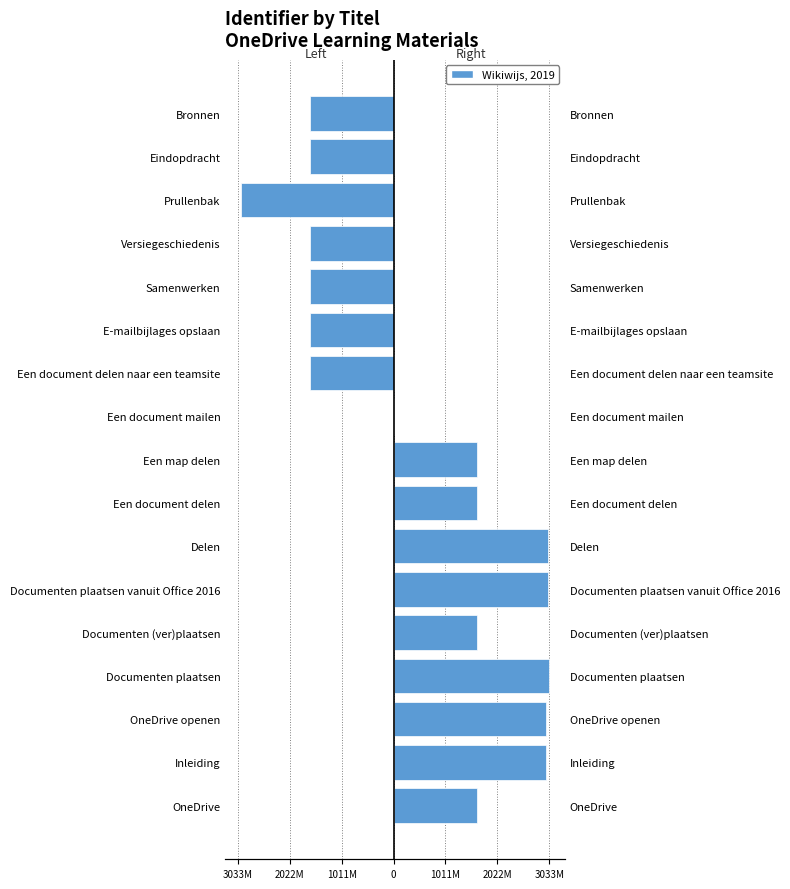

True or false: Right (Een document – Bronnen) has a value of 1043971 at Samenwerken.

False